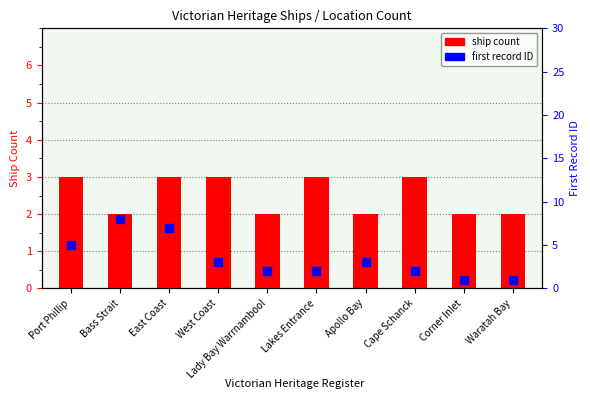

What is the total value across all series at Cape Schanck?

5